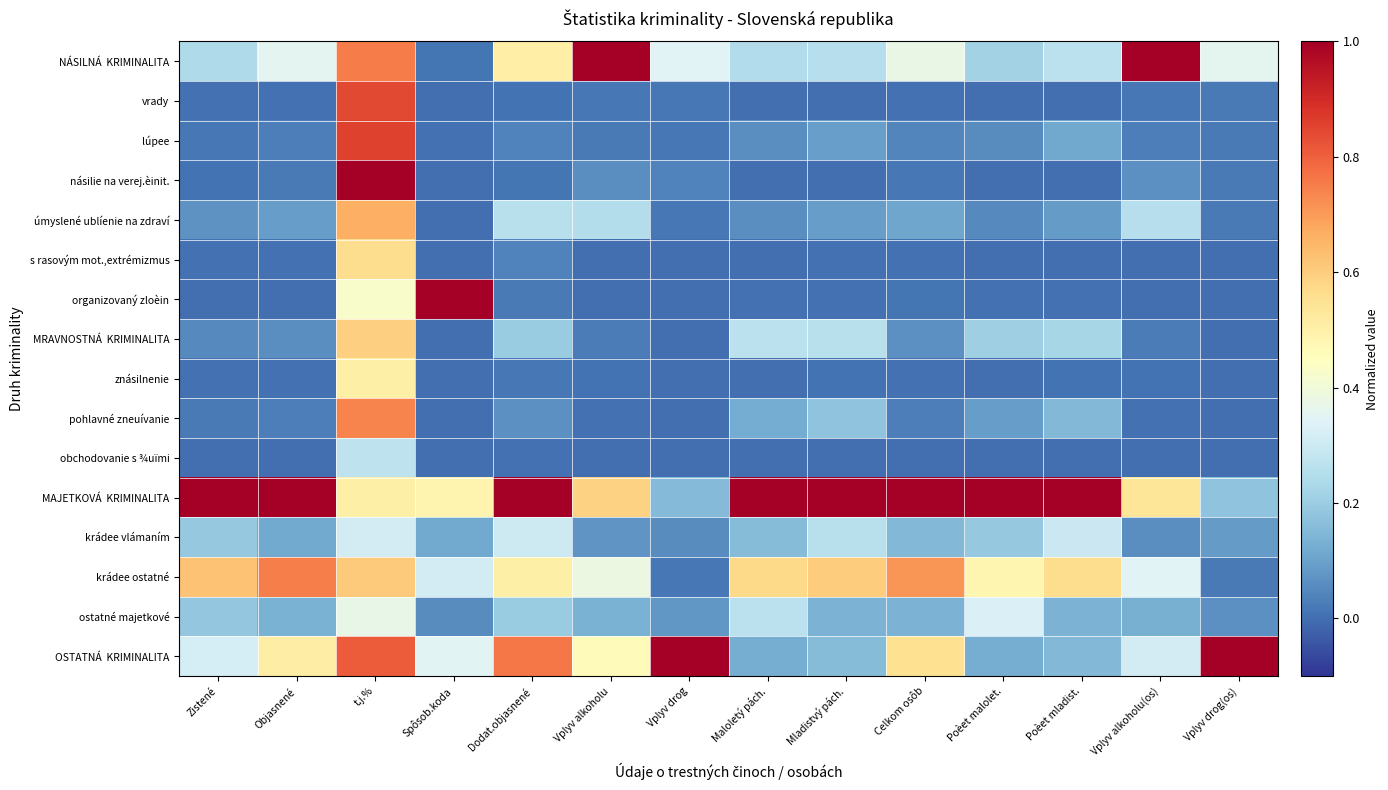

Between Celkom osôb and Dodat.objasnené, which is larger?

Dodat.objasnené